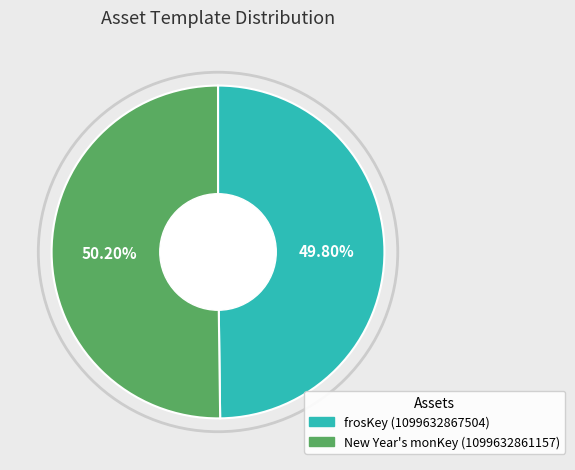

What is the ratio of the value at frosKey (1099632867504) to the value at New Year's monKey (1099632861157)?

1.0